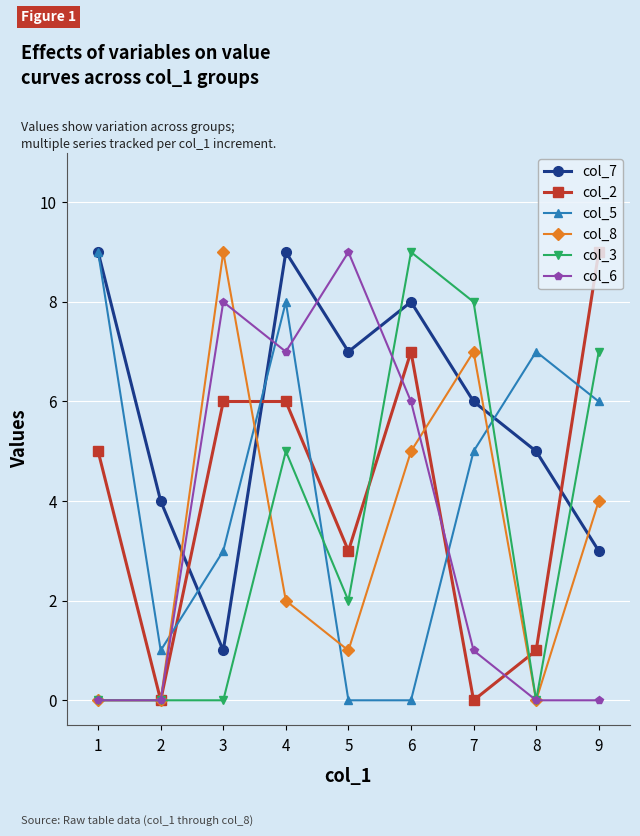

What is the greatest value displayed?

9